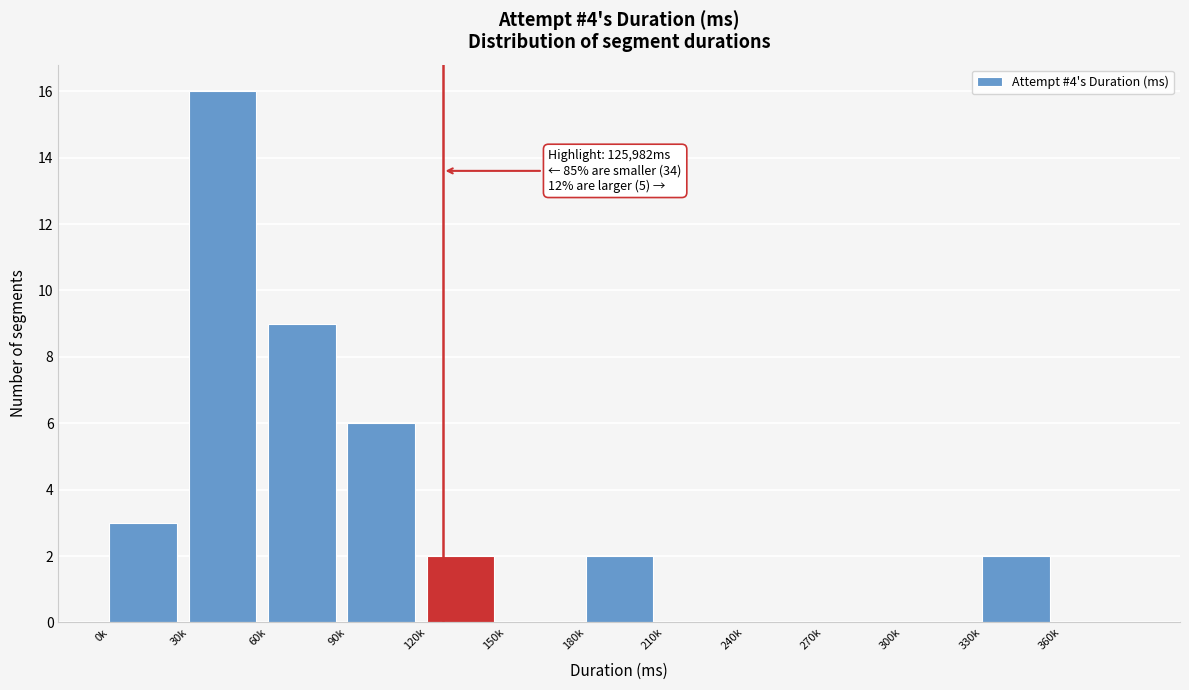

Reading left to right, extract all data points from this chart.

0k=3	30k=16	60k=9	90k=6	120k=2	150k=0	180k=2	210k=0	240k=0	270k=0	300k=0	330k=2	360k=0